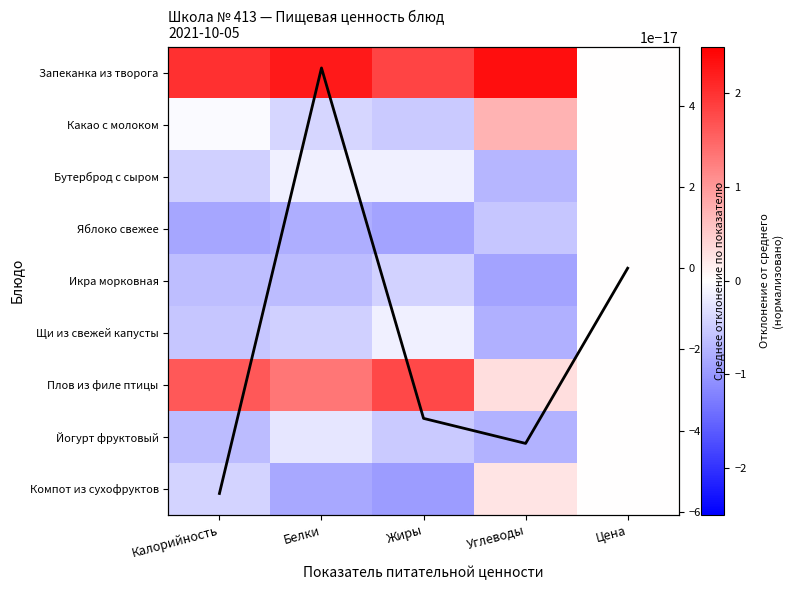

The Компот из сухофруктов series shows -0.9 at Белки. True or false?

True